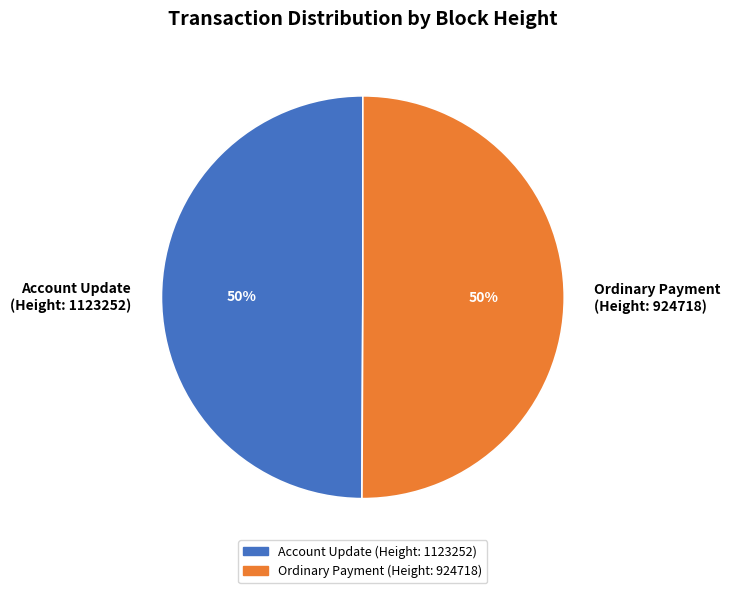

What is the ratio of the value at Ordinary Payment (Height: 924718) to the value at Account Update (Height: 1123252)?

1.0